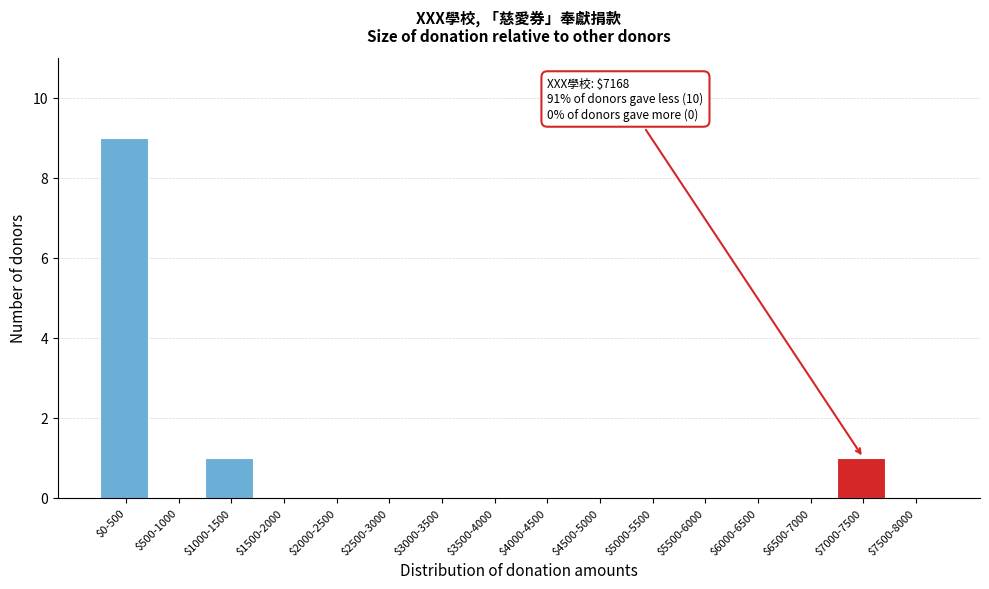

Is it true that the value at $7000-7500 is 1?

True